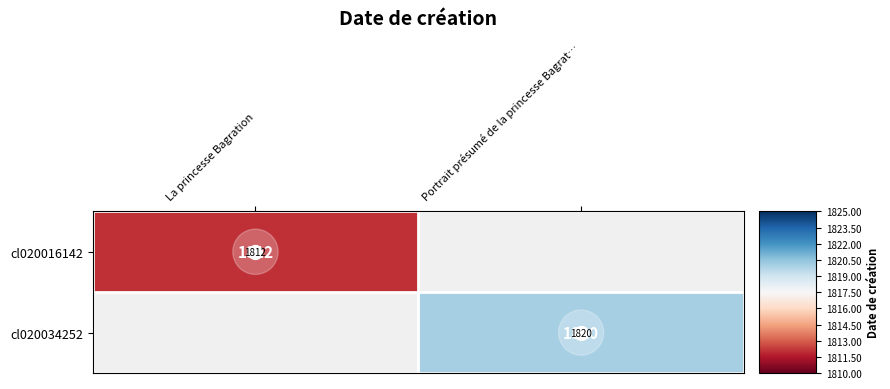

True or false: cl020016142 has a value of -1.0 at La princesse Bagration.

False